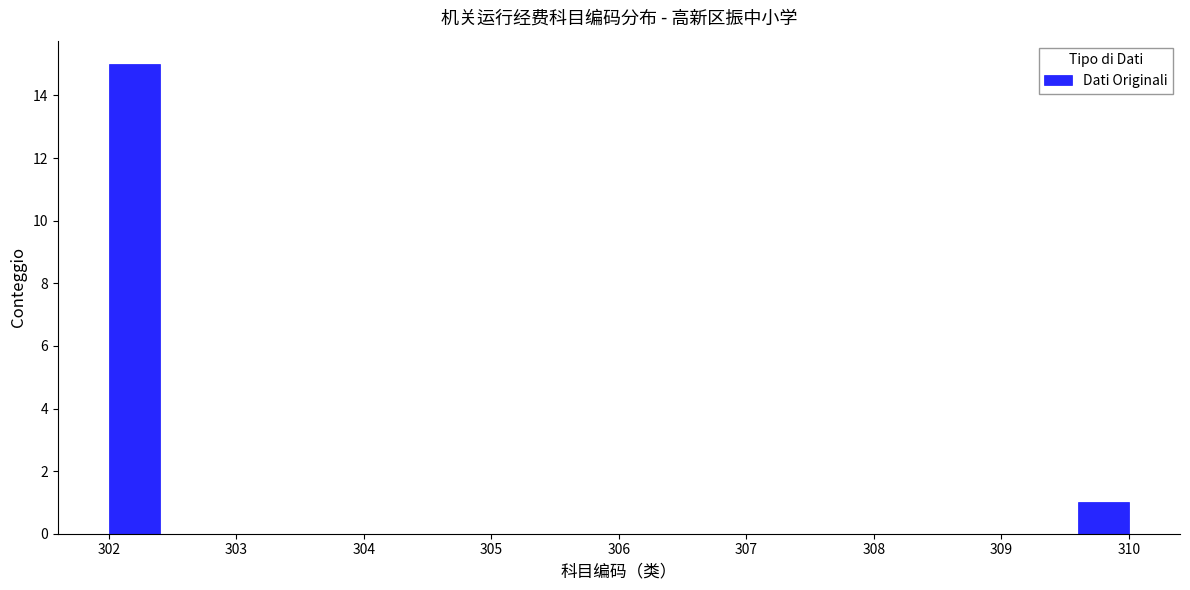

Reading left to right, transcribe this chart: for each bar, give the range it covers on the x-axis and its height. The values are not printed on the chart, so give them approximately, as read against the axis.

302.0 to 302.4: 15
302.4 to 302.8: 0
302.8 to 303.2: 0
303.2 to 303.6: 0
303.6 to 304.0: 0
304.0 to 304.4: 0
304.4 to 304.8: 0
304.8 to 305.2: 0
305.2 to 305.6: 0
305.6 to 306.0: 0
306.0 to 306.4: 0
306.4 to 306.8: 0
306.8 to 307.2: 0
307.2 to 307.6: 0
307.6 to 308.0: 0
308.0 to 308.4: 0
308.4 to 308.8: 0
308.8 to 309.2: 0
309.2 to 309.6: 0
309.6 to 310.0: 1